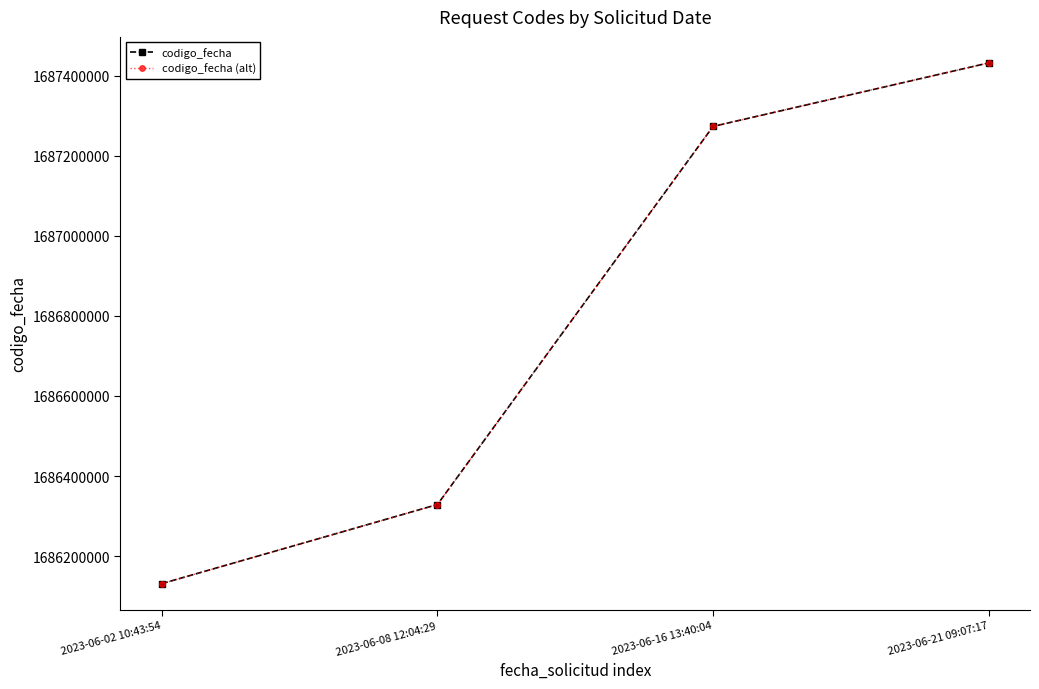

Is this an area chart (filled region under the line)?

No